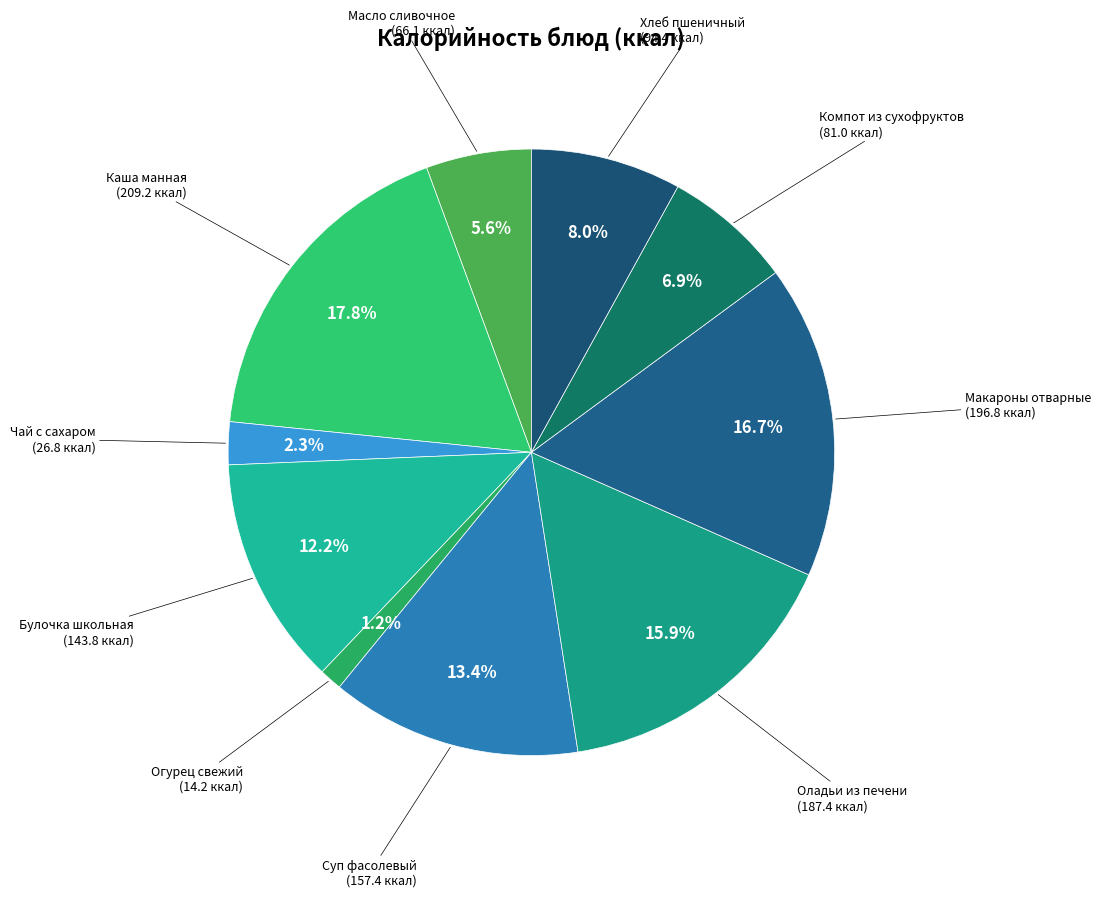

What is the smallest slice in the pie chart?

Огурец свежий